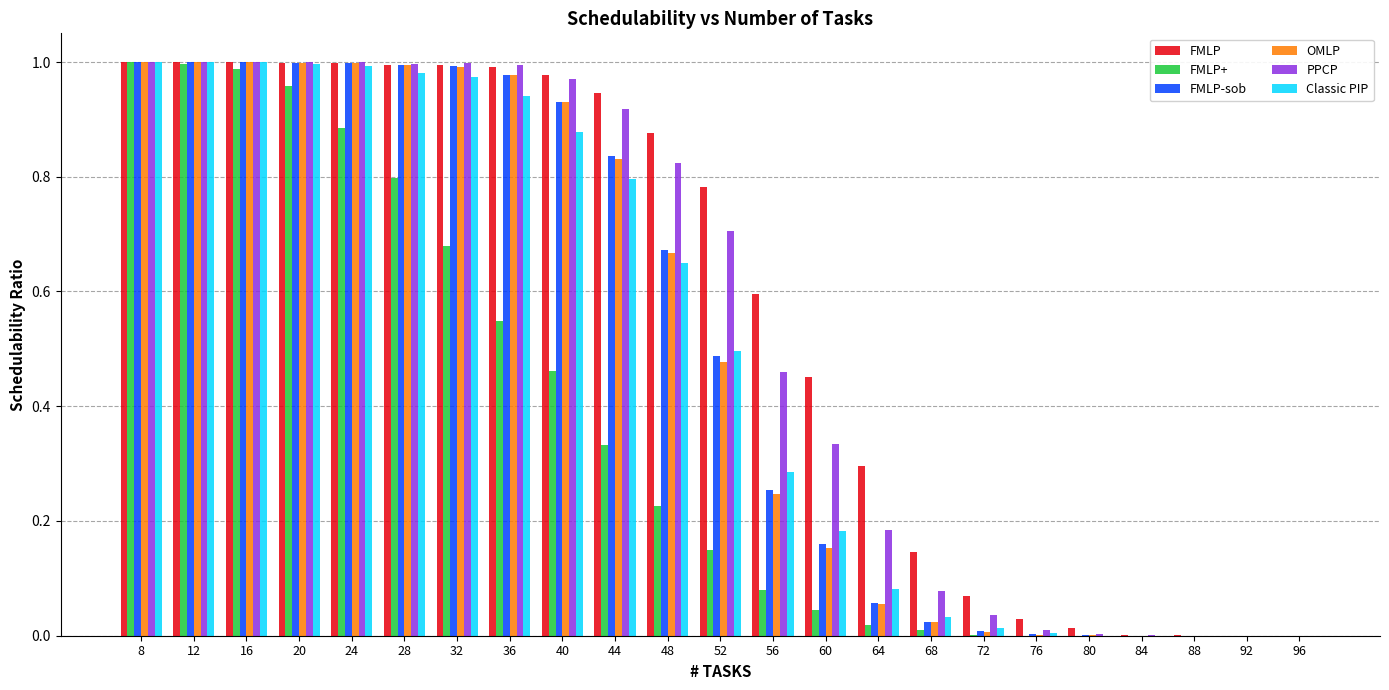

What is the total value across all series at 16?

6.0